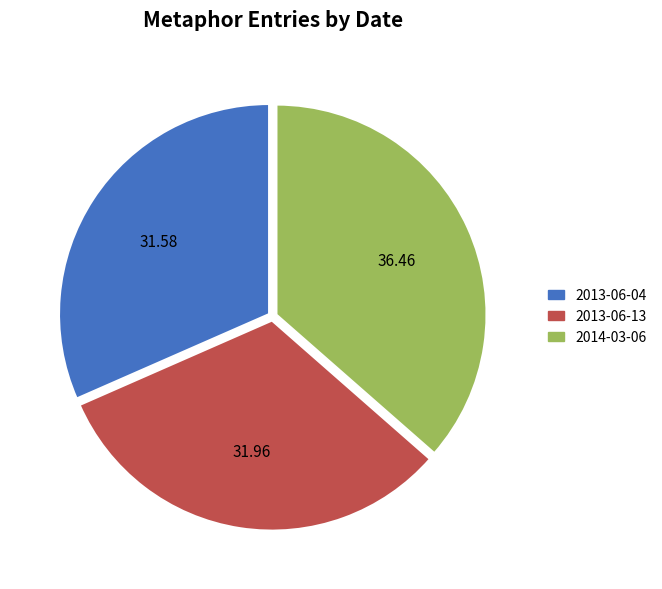

Count the number of slices in the pie.

3